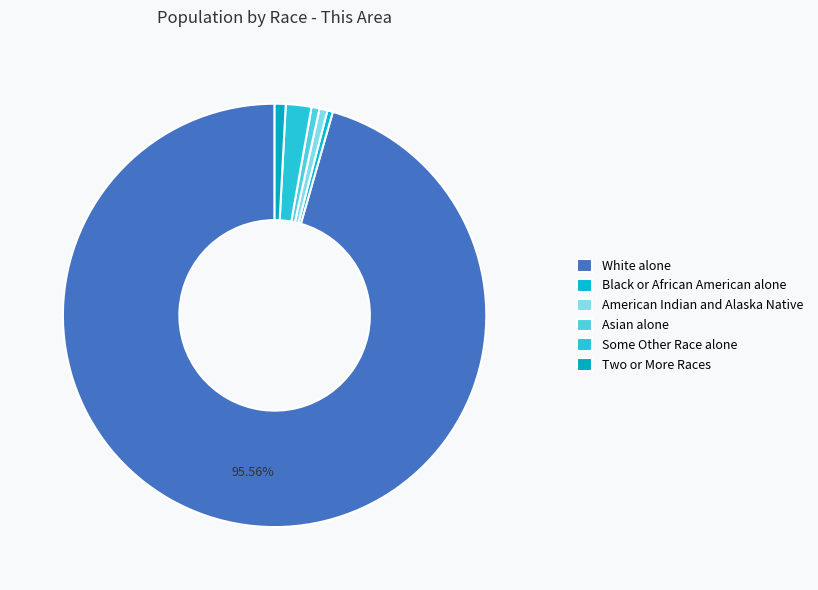

To the nearest percent, what is the average slice percentage?

17%